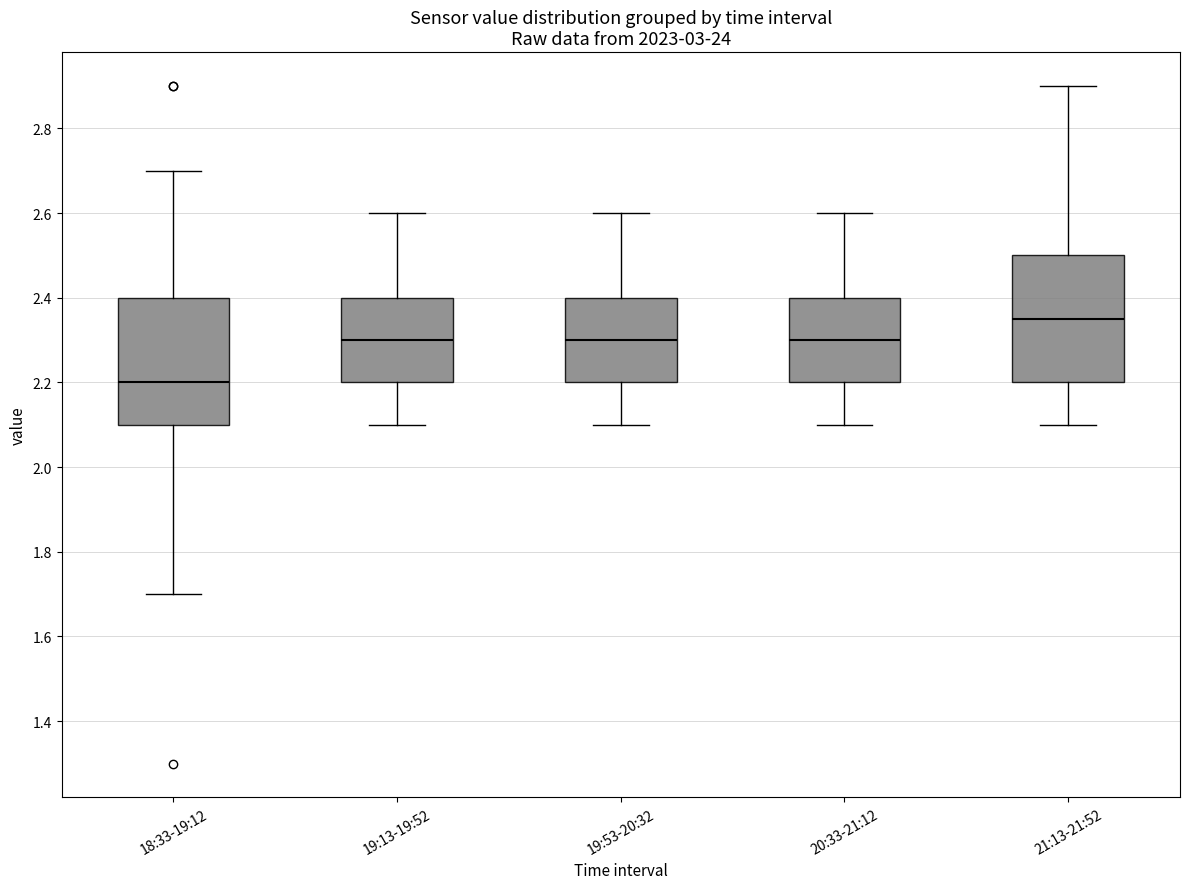

Where is the lower edge of the box for 21:13-21:52 on the y-axis? The values are not printed on the chart, so give them approximately, as read against the axis.

2.20